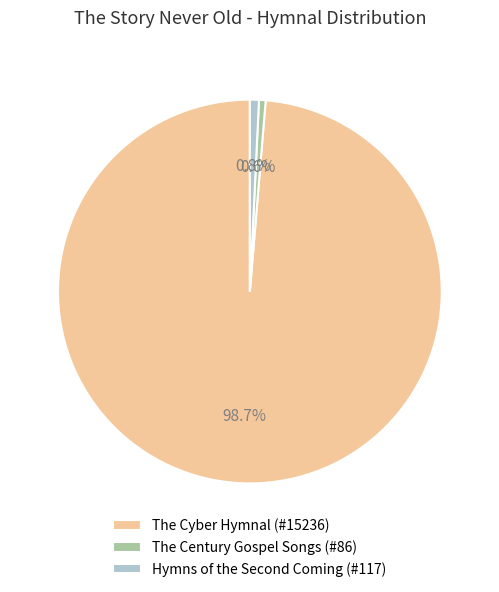

Which has a higher value, The Cyber Hymnal (#15236) or The Century Gospel Songs (#86)?

The Cyber Hymnal (#15236)